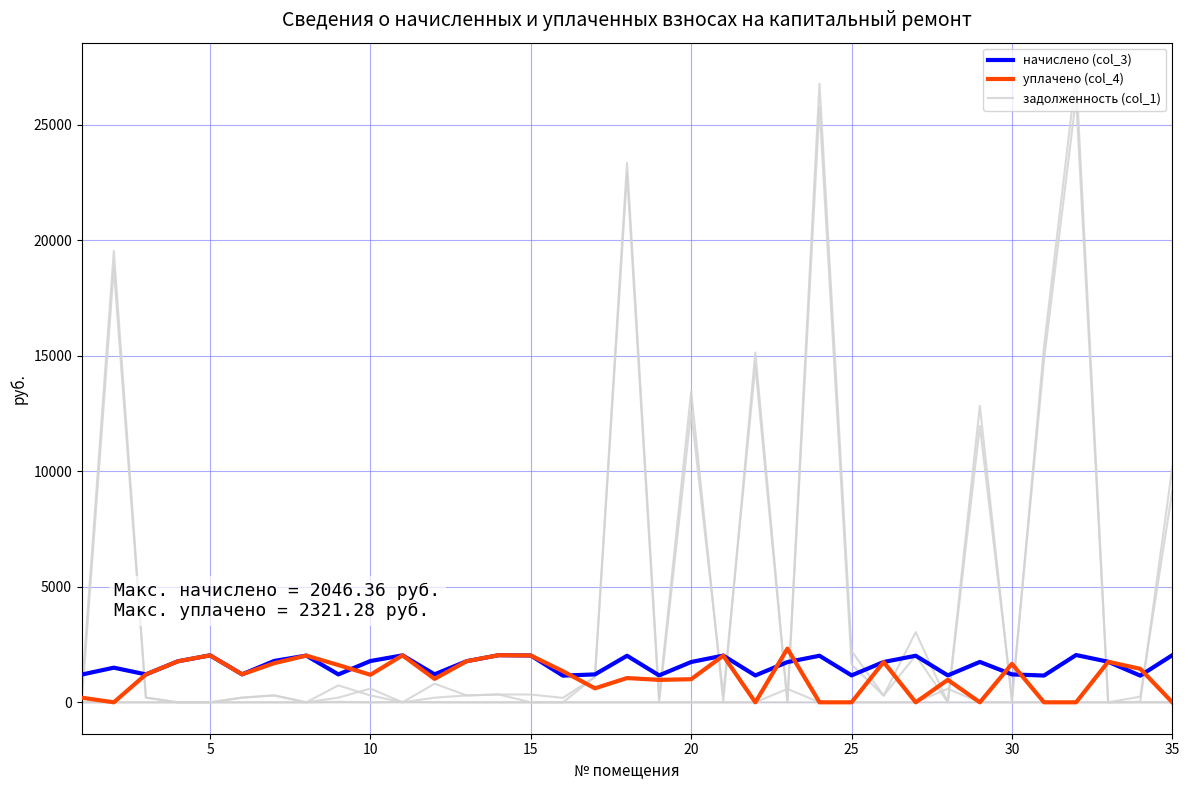

What is the minimum value for начислено (col_3)?

1154.8